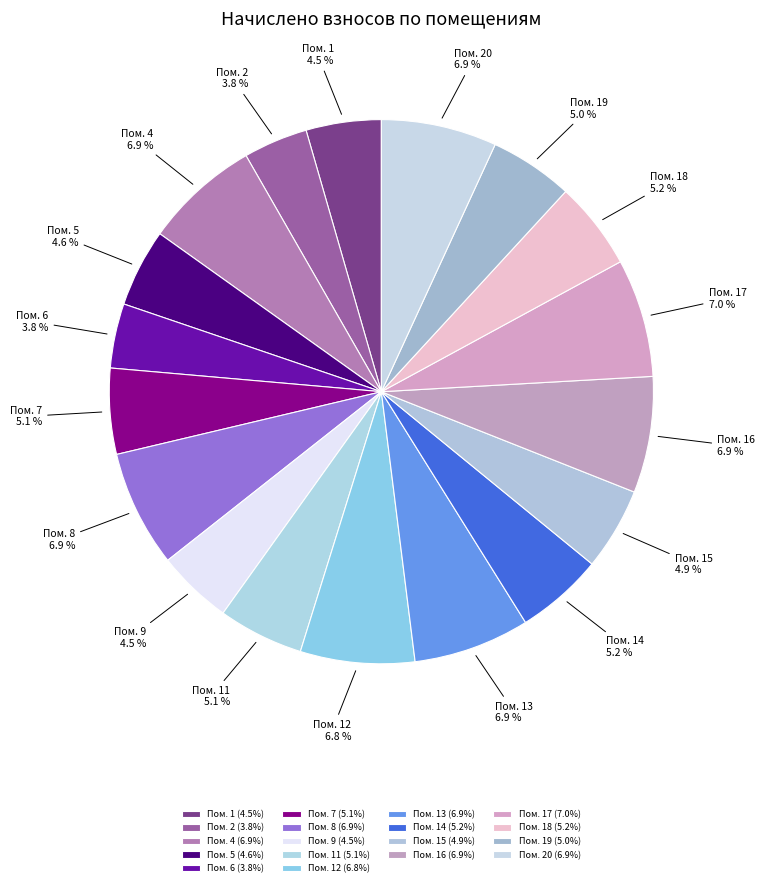

Is there any slice that represents more than half of the pie?

No